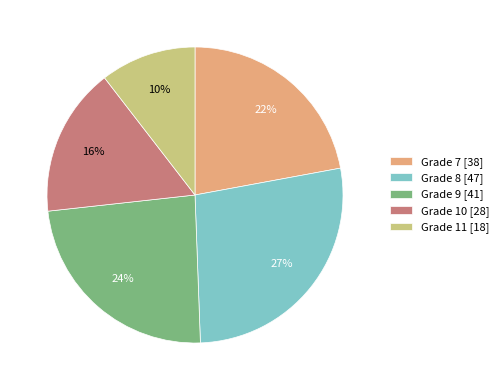

Which slice is the largest?

Grade 8 [47]